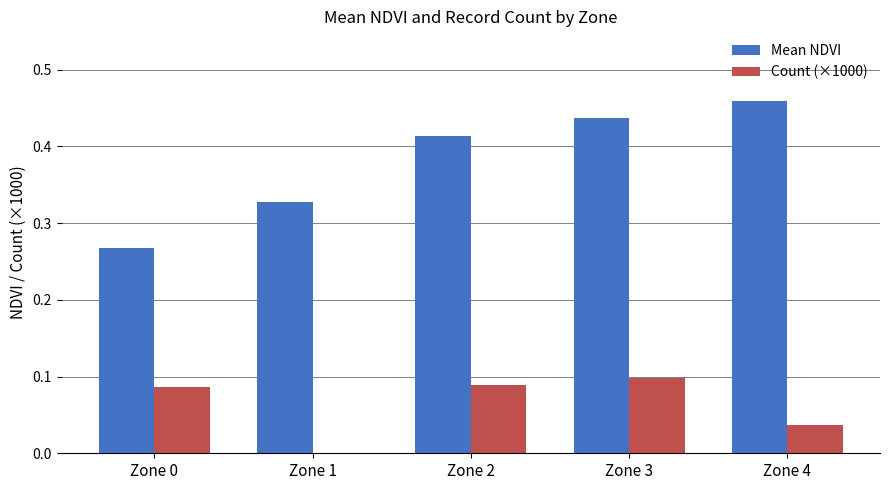

The Count (×1000) series shows 0.1 at Zone 3. True or false?

True